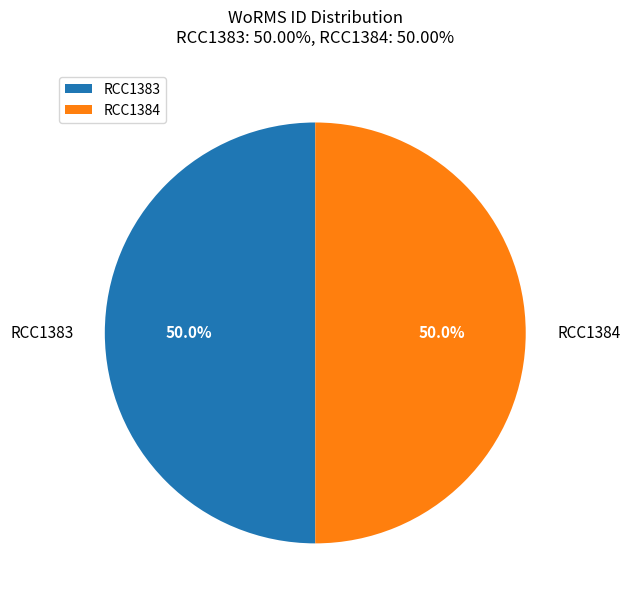

How many segments does this pie chart have?

2